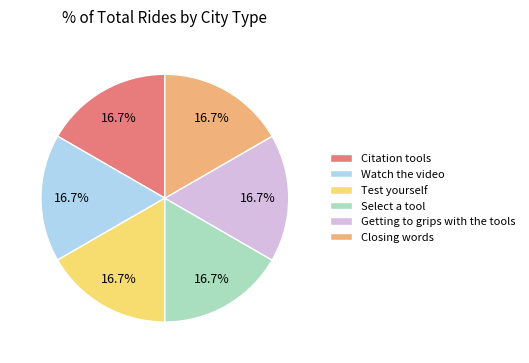

Is there a majority slice in this chart?

No